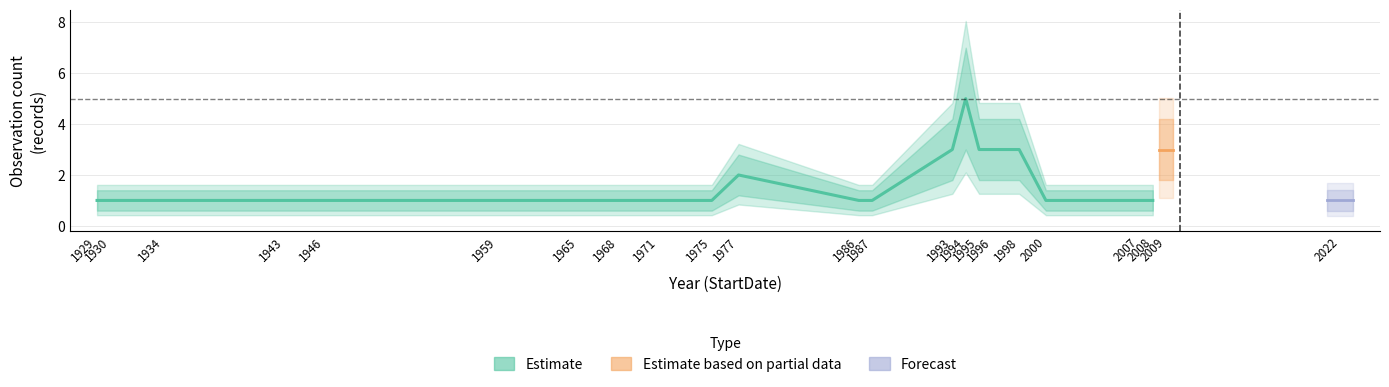

Reading left to right, extract all data points from this chart.

1929=1	1930=1	1934=1	1943=1	1946=1	1959=1	1965=1	1968=1	1971=1	1975=1	1977=2	1986=1	1987=1	1993=3	1994=5	1995=3	1996=3	1998=3	2000=1	2007=1	2008=1